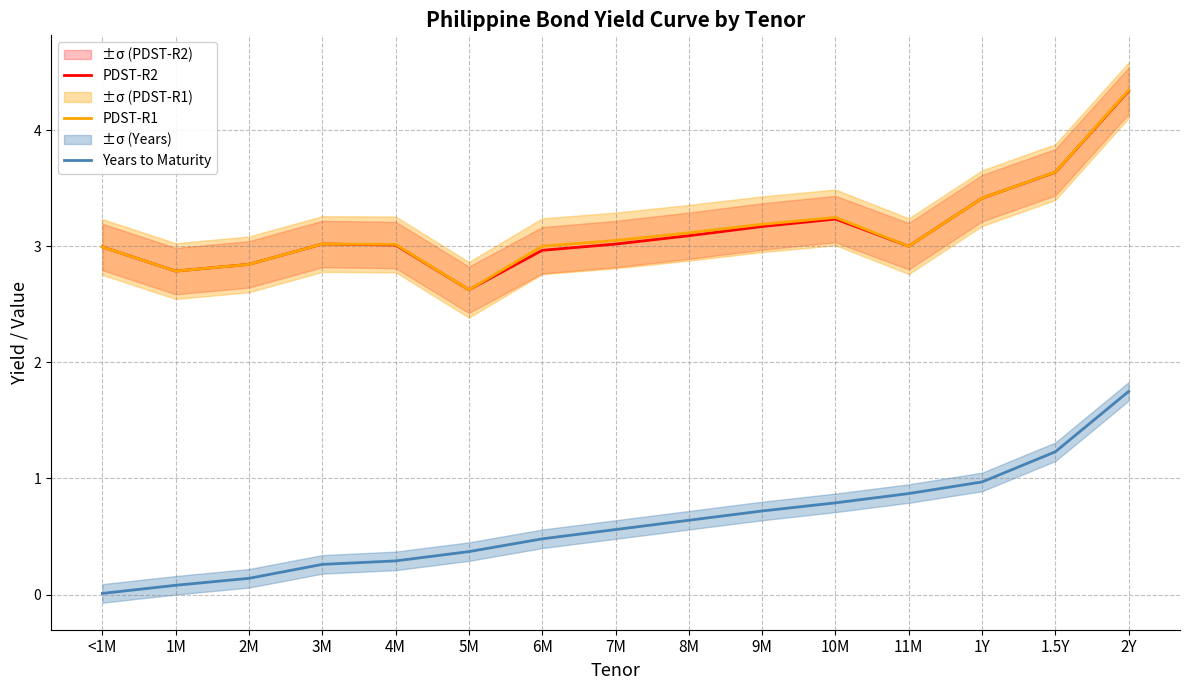

At which category does PDST-R2 reach its first local valley?

1M